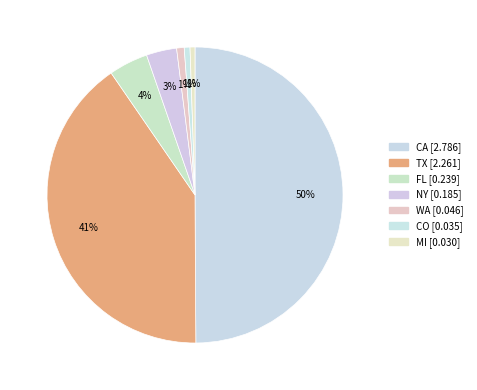

Count the number of slices in the pie.

7